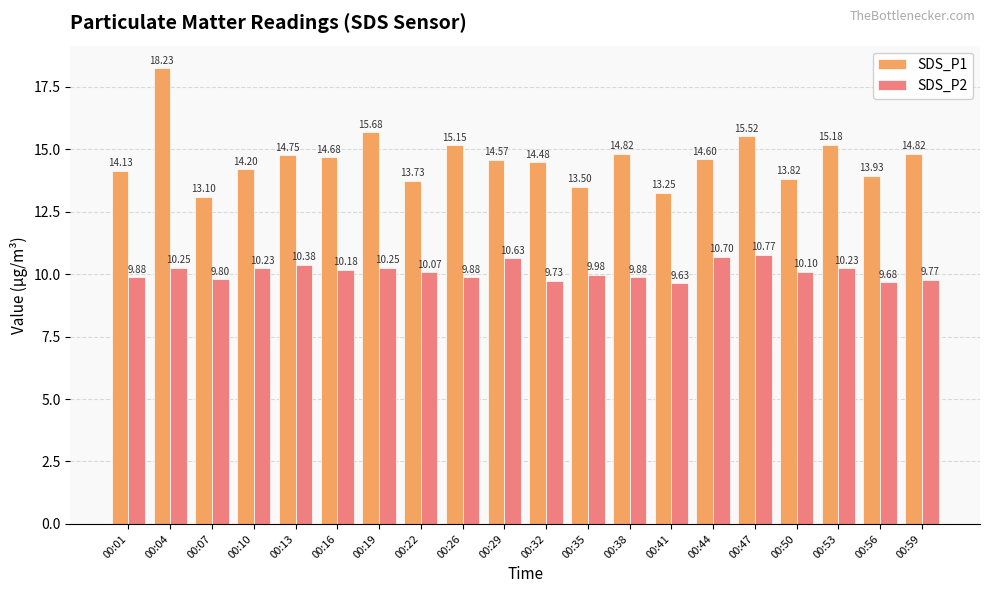

At 00:04, list the series in order from largest to smallest.

SDS_P1, SDS_P2